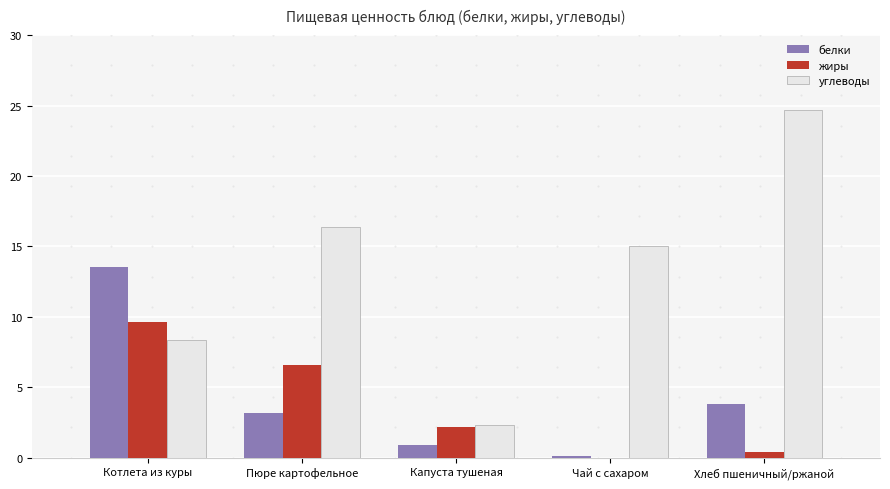

Read the жиры value at Пюре картофельное.

6.6